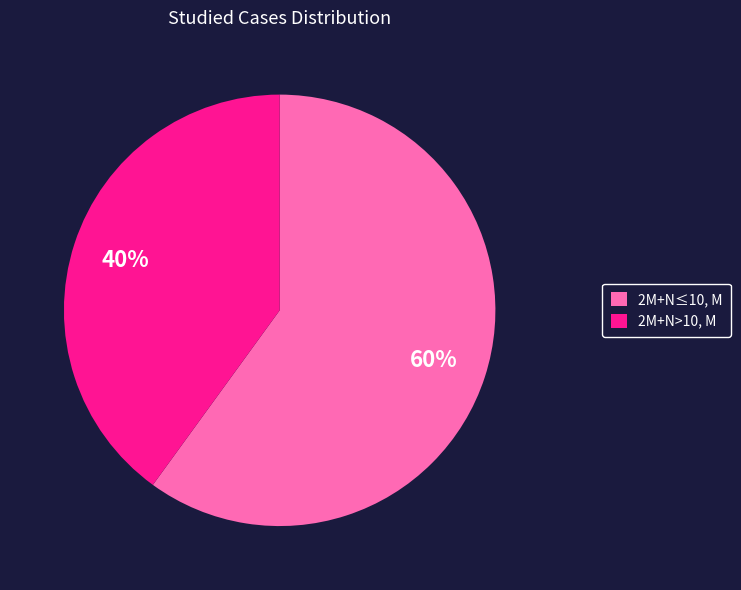

Count the number of slices in the pie.

2